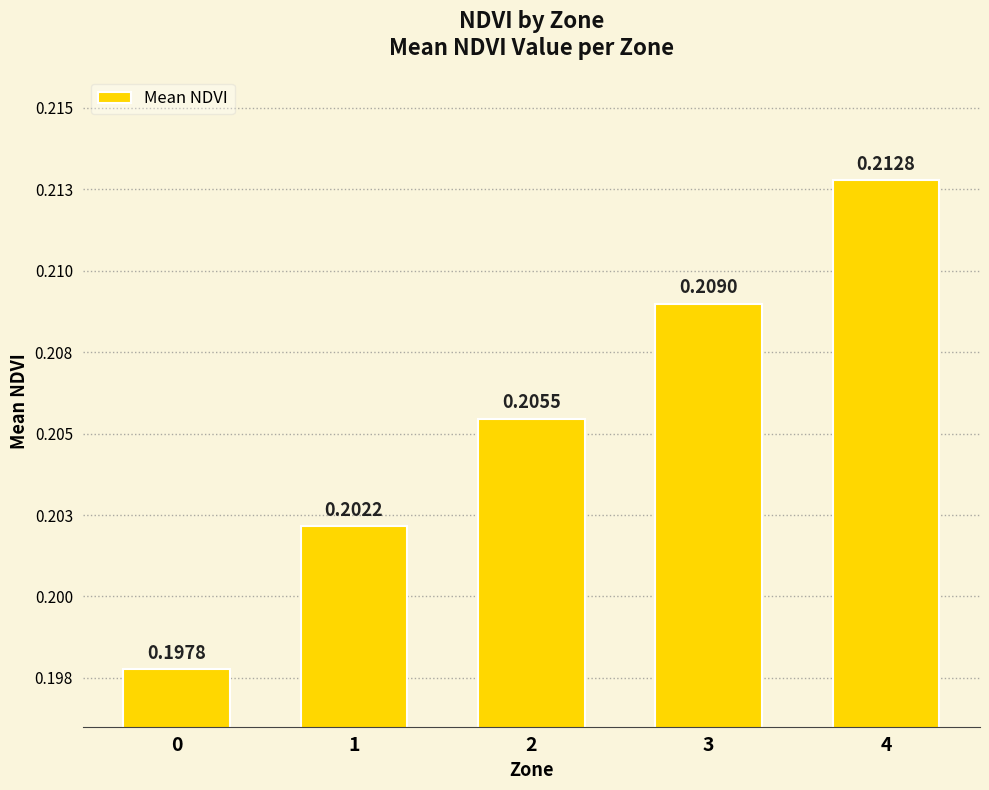

What is the sum of the values at 0 and 1?

0.4